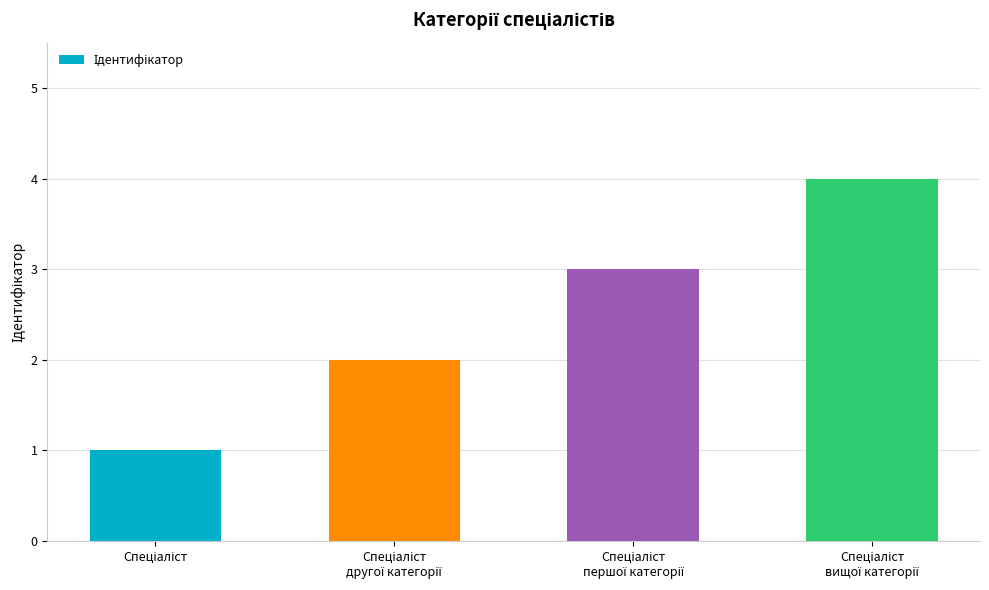

What is the sum of all values?

10